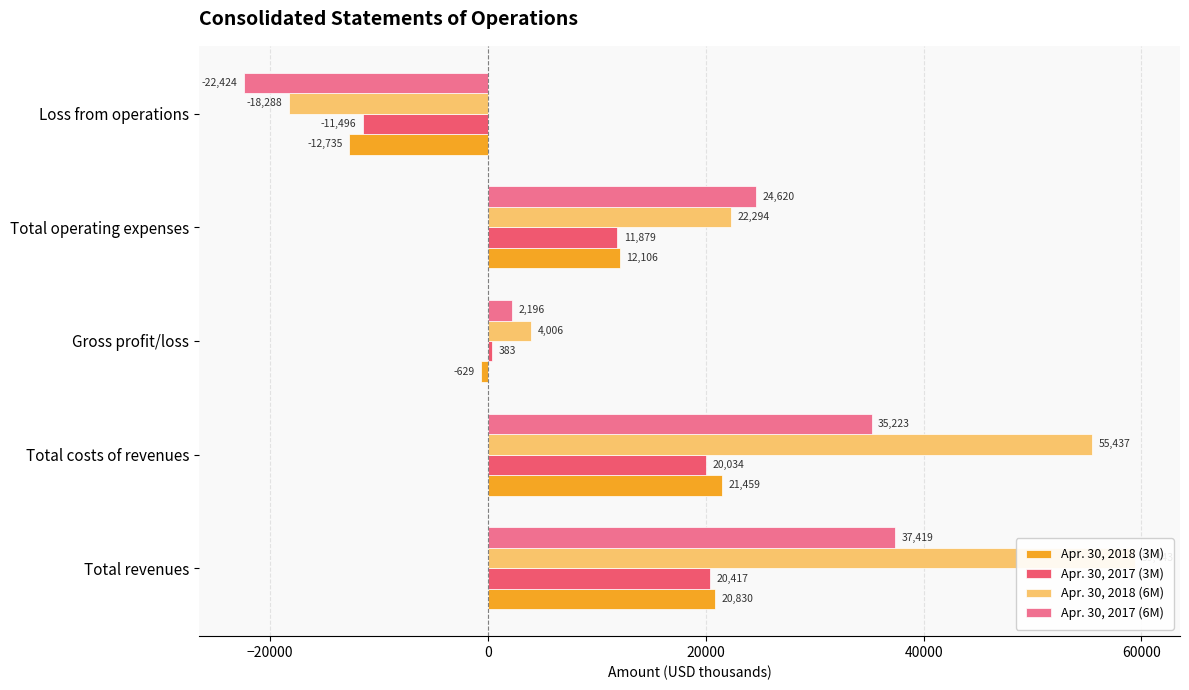

What is the value of the Apr. 30, 2017 (6M) bar at the 3rd from the left?

2196